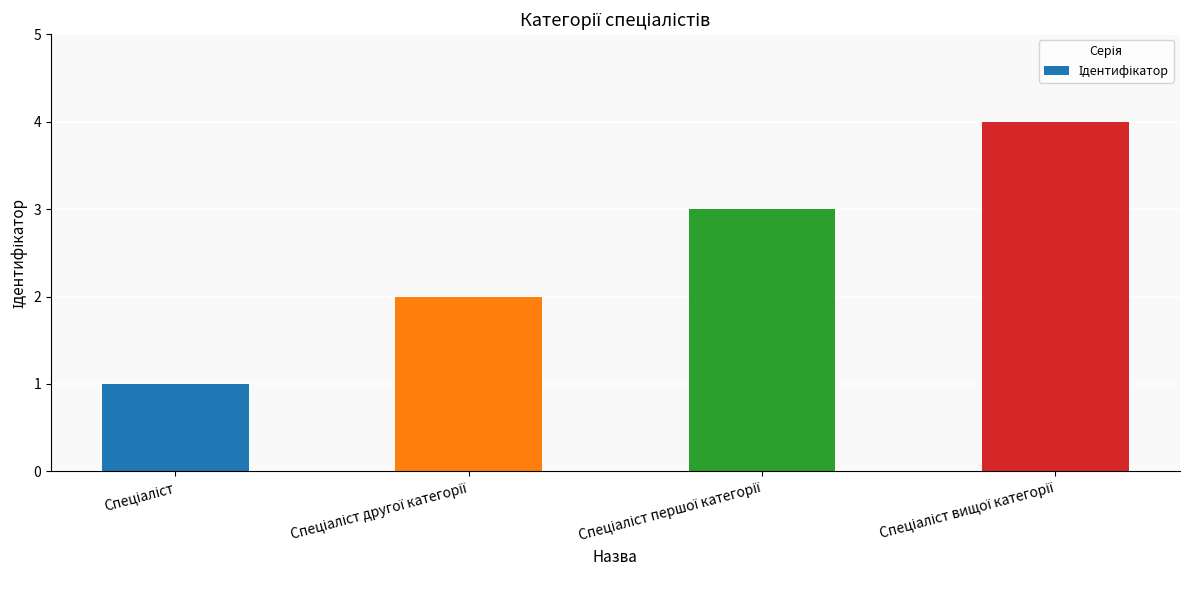

What is the greatest value displayed?

4